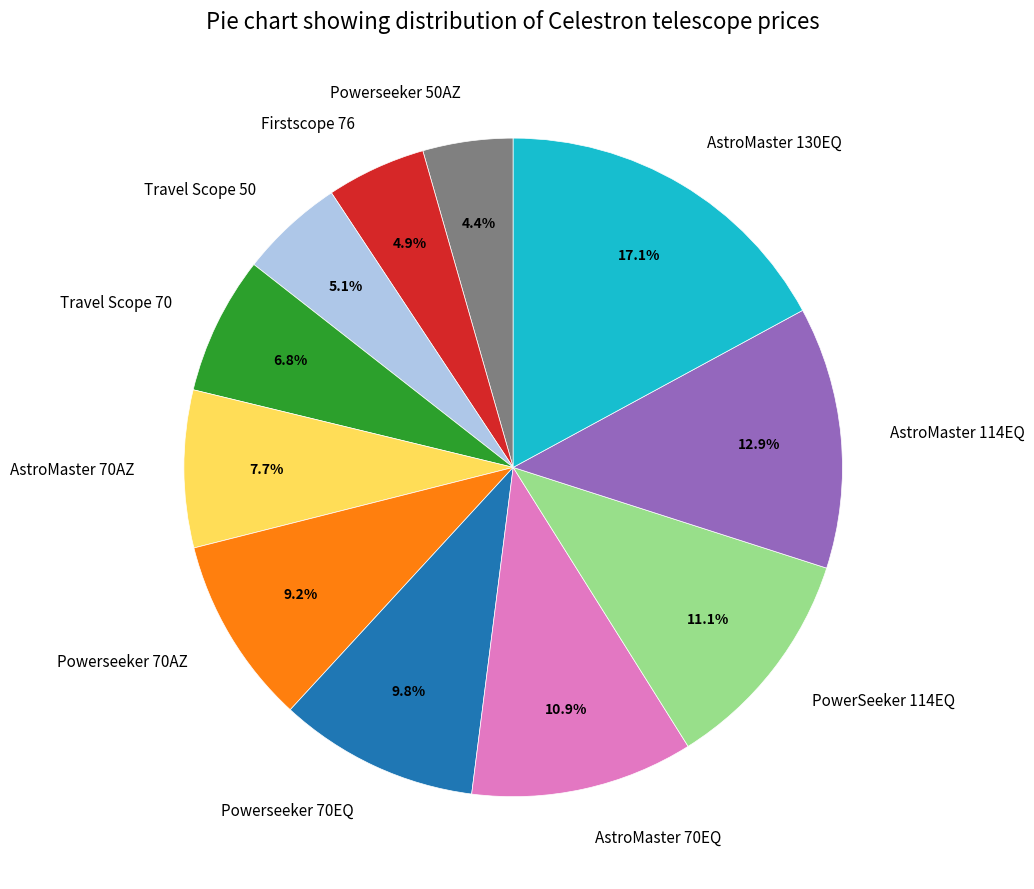

Is the sum of AstroMaster 70AZ and AstroMaster 70EQ greater than half?

No